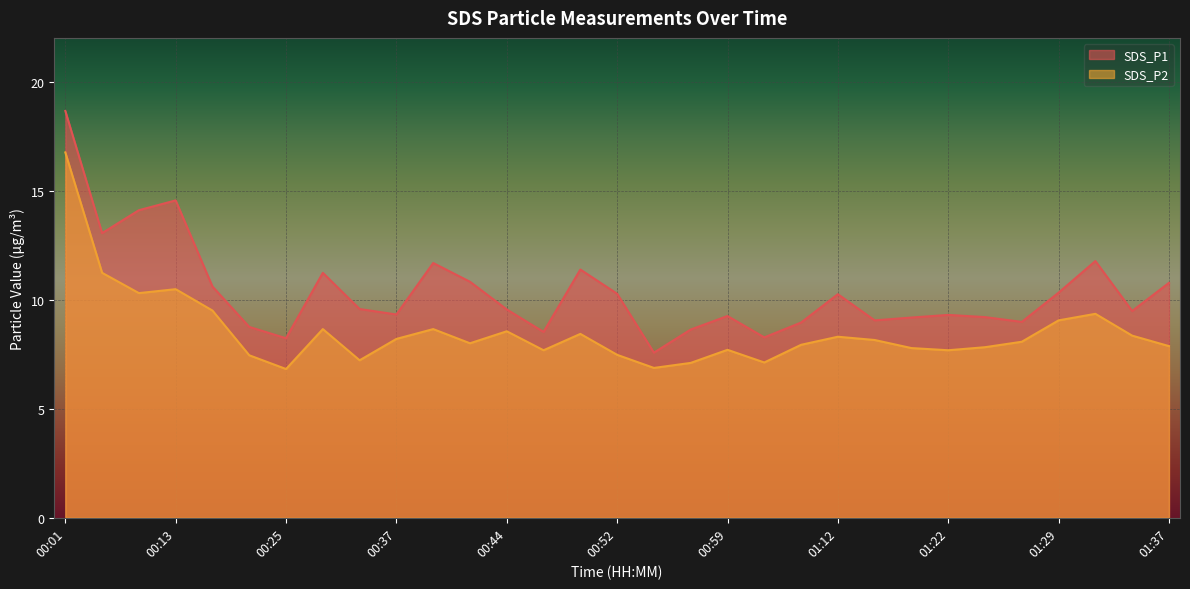

List the series in order of their overall mean, highest first.

SDS_P1, SDS_P2